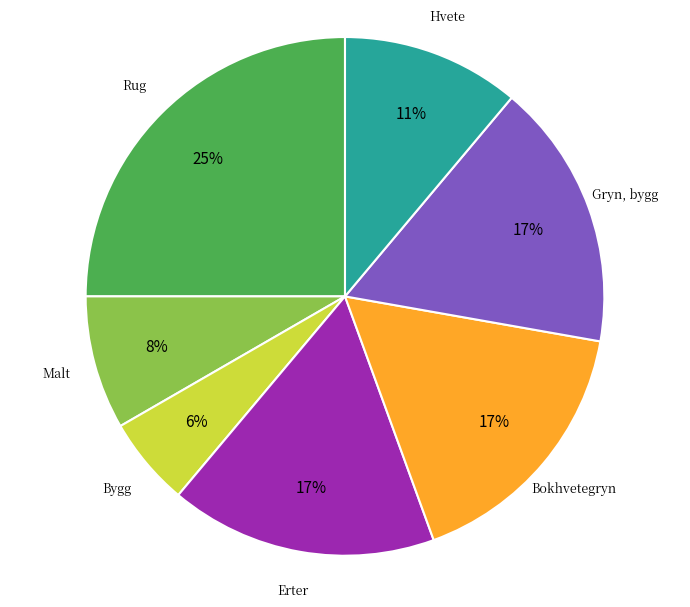

To the nearest percent, what is the average slice percentage?

14%